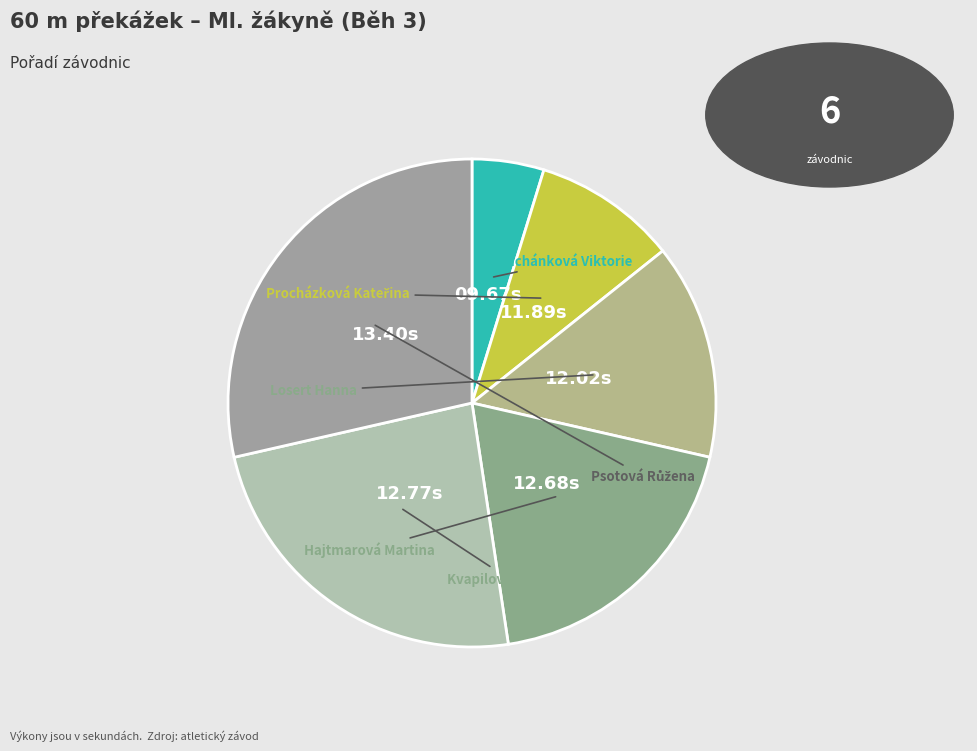

Which slice is the smallest?

Suchánková Viktorie